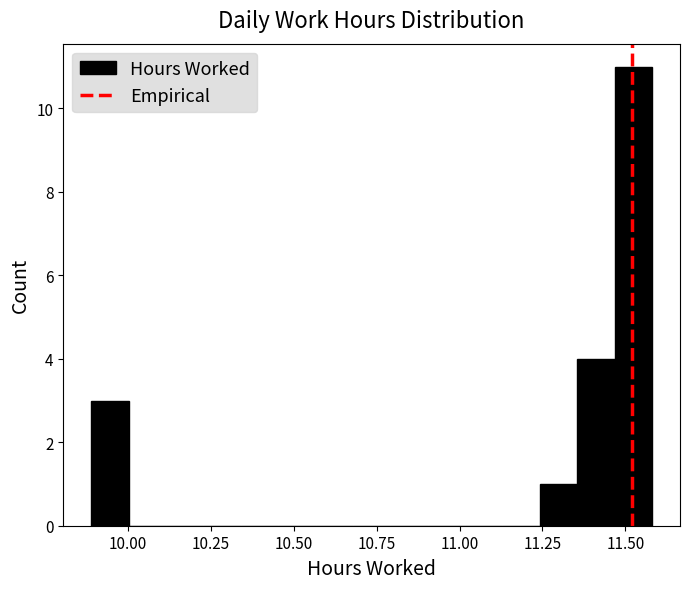

Read against the x-axis, roughly where is the centre of the tallest bar?

11.50